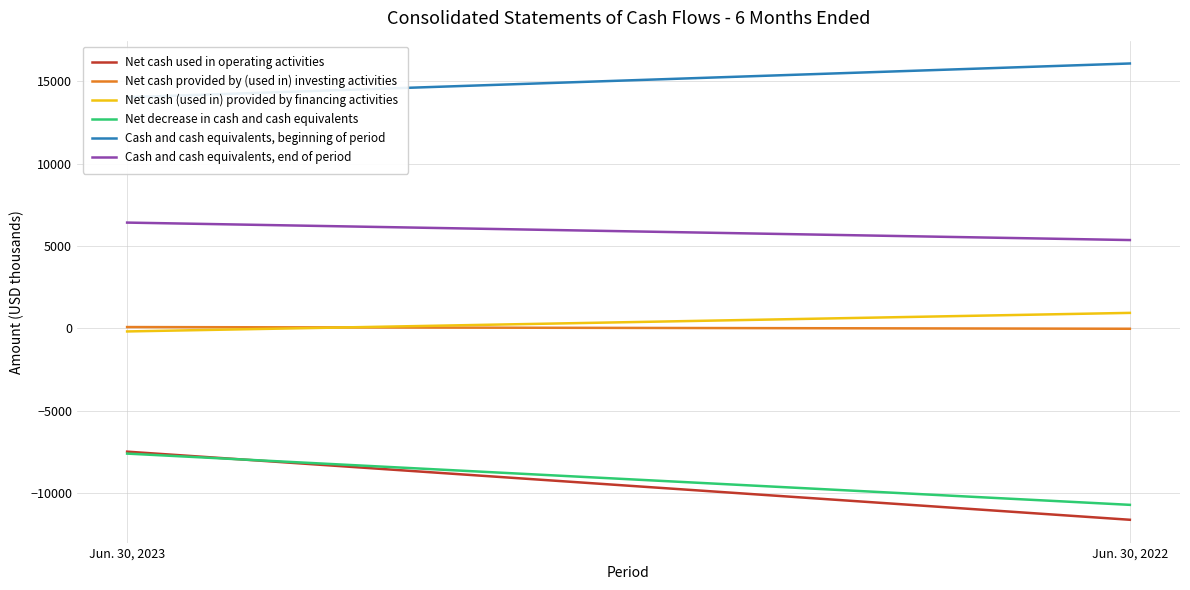

List the series in order of their peak value, highest first.

Cash and cash equivalents, beginning of period, Cash and cash equivalents, end of period, Net cash (used in) provided by financing activities, Net cash provided by (used in) investing activities, Net cash used in operating activities, Net decrease in cash and cash equivalents